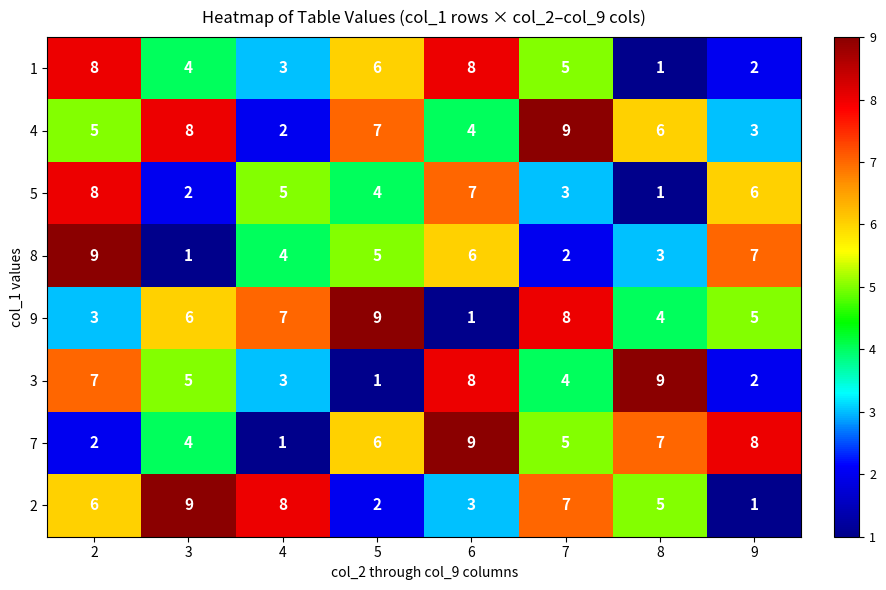

At which category is the sum across all series the highest?

2